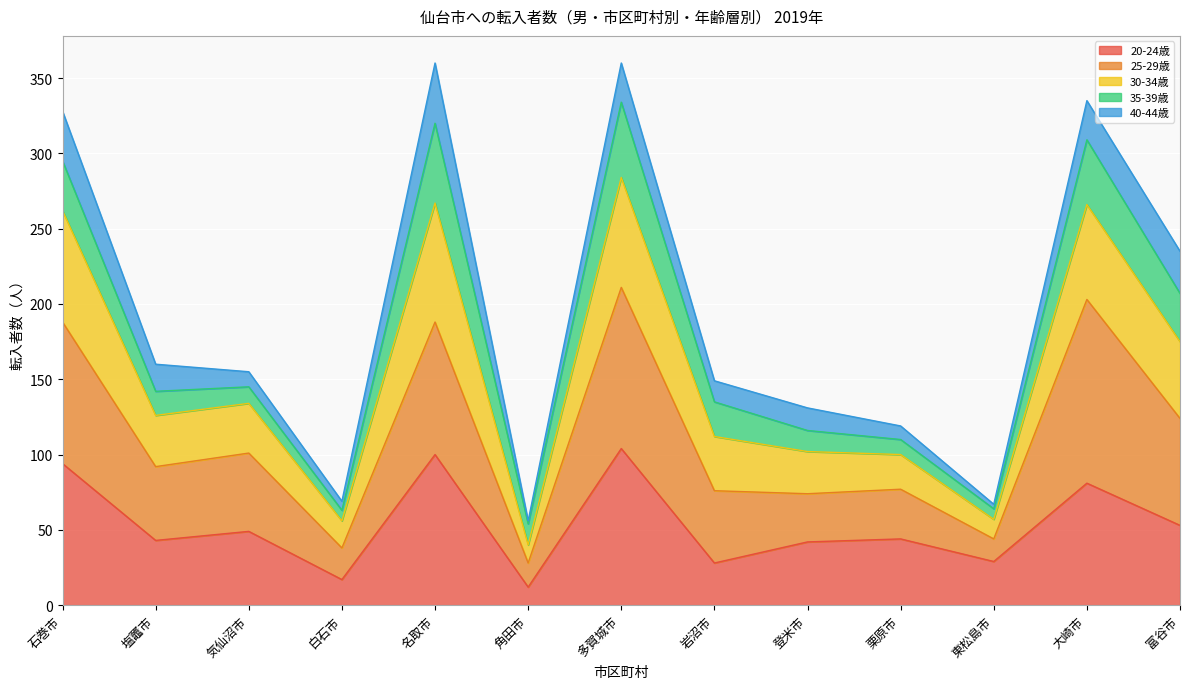

At which label does 年齢合計 first exceed 155?

石巻市